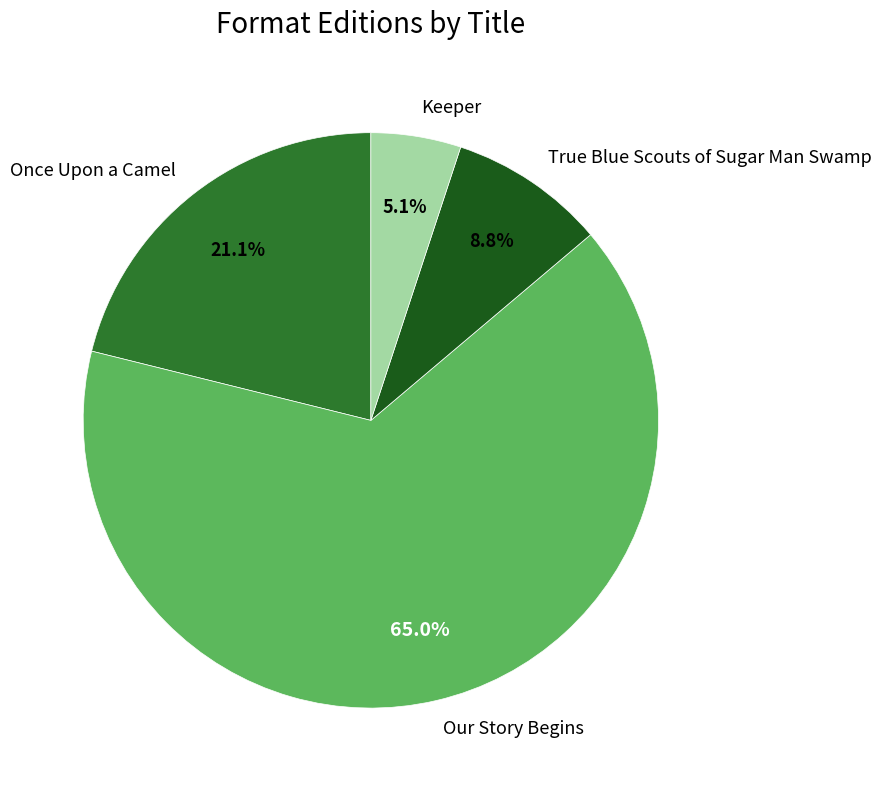

How much of the chart is everything except Our Story Begins?

35.0%